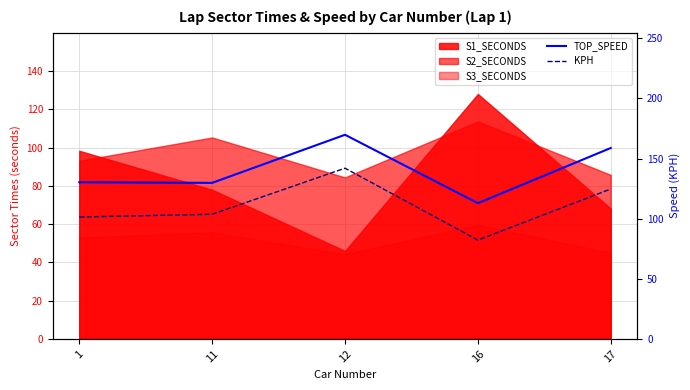

Which series has the largest total across all categories?

TOP_SPEED